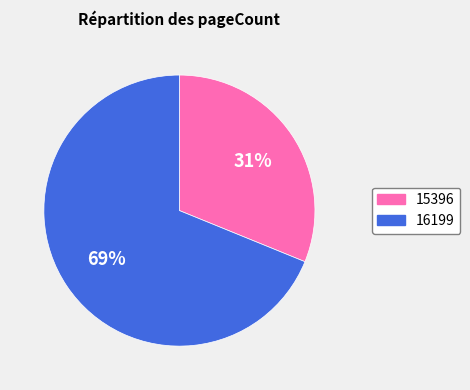

Count the number of slices in the pie.

2